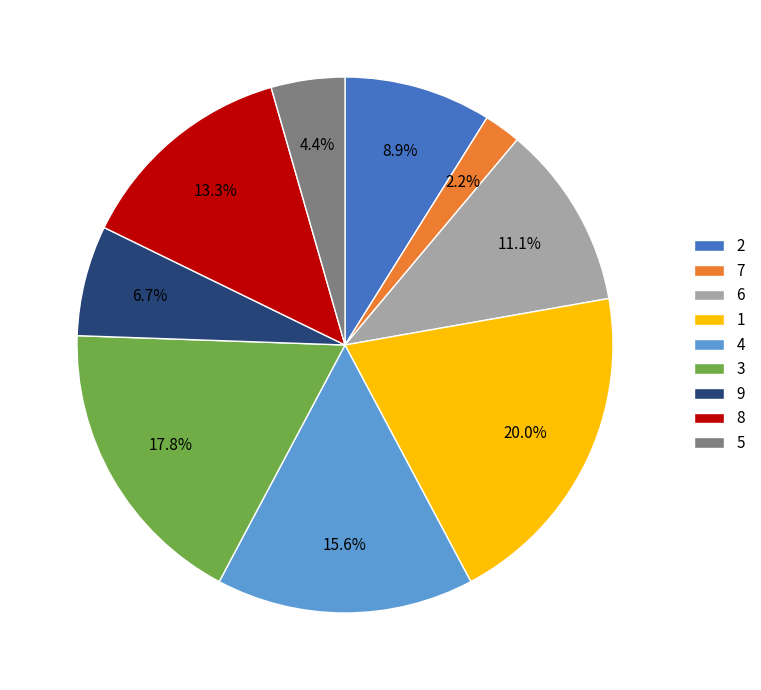

Do 3 and 8 together represent more than half of the pie?

No